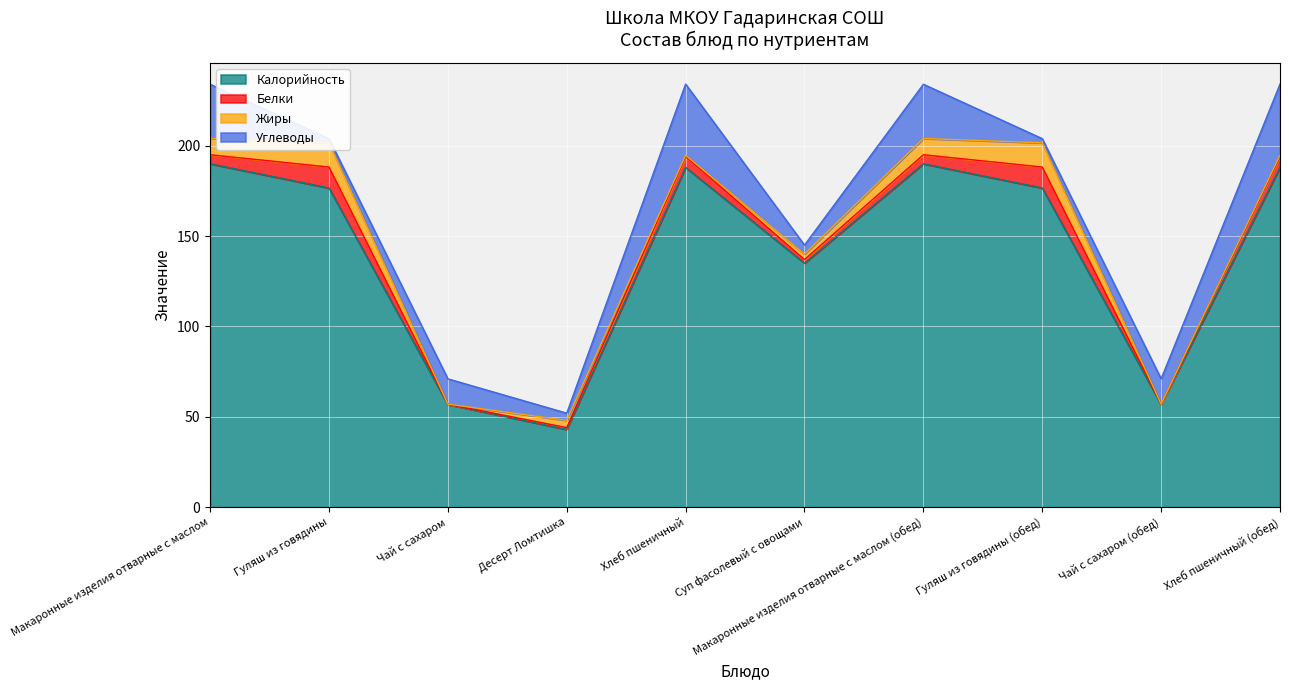

Reading left to right, extract all data points from this chart.

Калорийность: 190.0	176.6	56.8	43.0	188.0	135.0	190.0	176.6	56.8	188.0
Белки: 5.0	11.6	0.2	1.0	6.1	2.0	5.0	11.6	0.2	6.1
Жиры: 9.0	13.4	0.0	4.0	0.6	3.0	9.0	13.4	0.0	0.6
Углеводы: 30.0	2.3	14.0	4.0	39.4	5.0	30.0	2.3	14.0	39.4